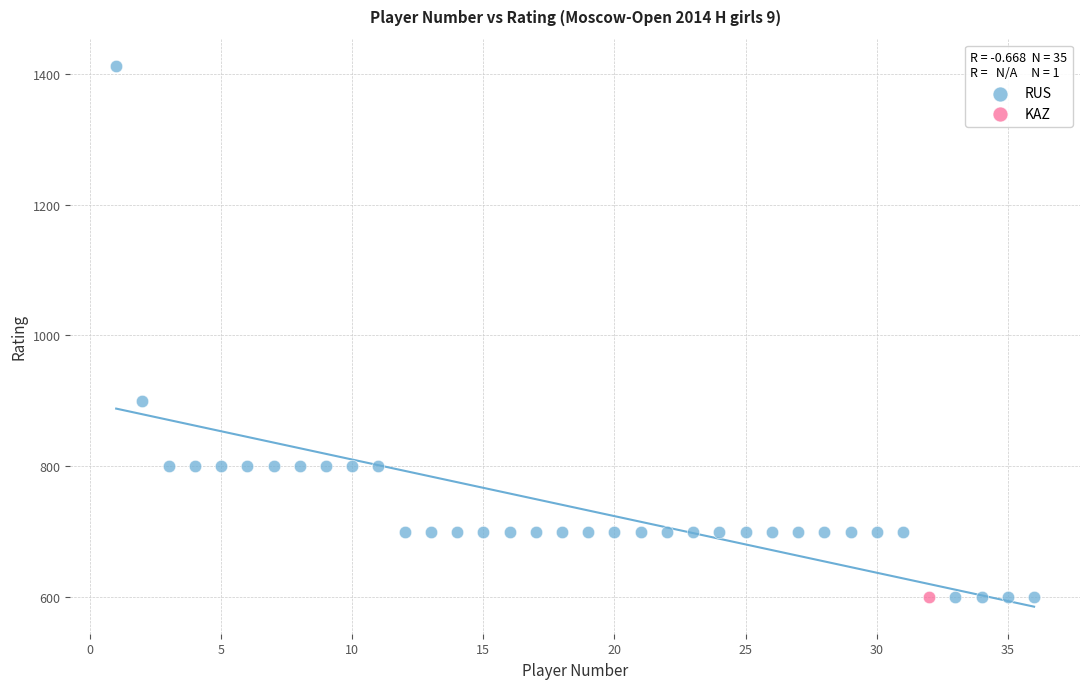

What are all the series names shown in the legend?

RUS, KAZ